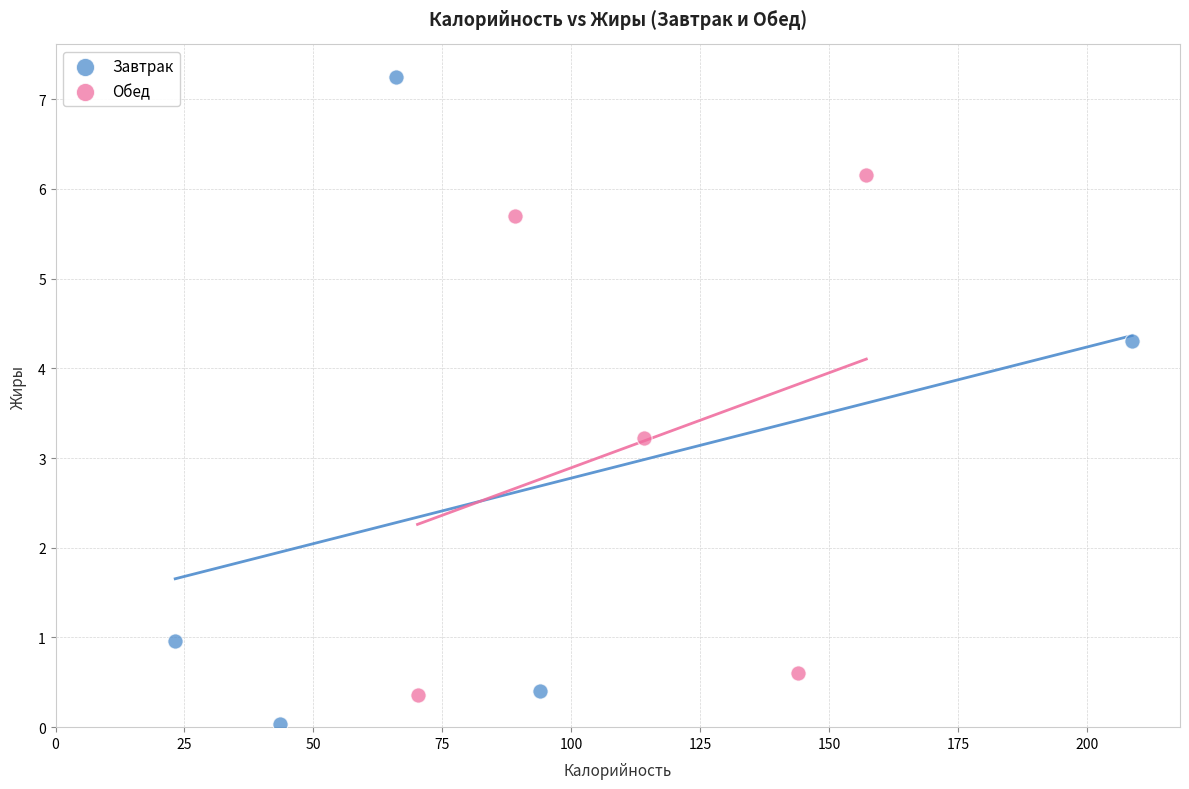

Which series reaches the minimum Y coordinate?

Завтрак